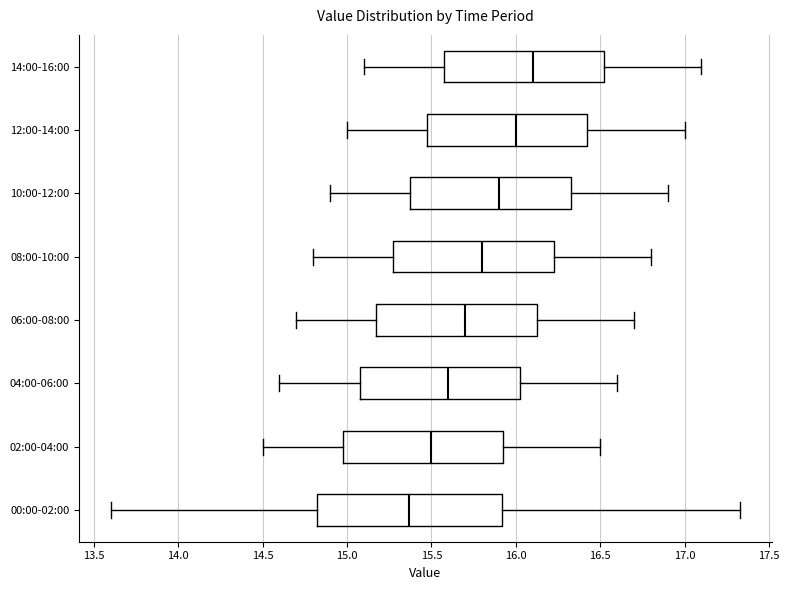

Which box is the widest, from its left edge to its right edge?

00:00-02:00